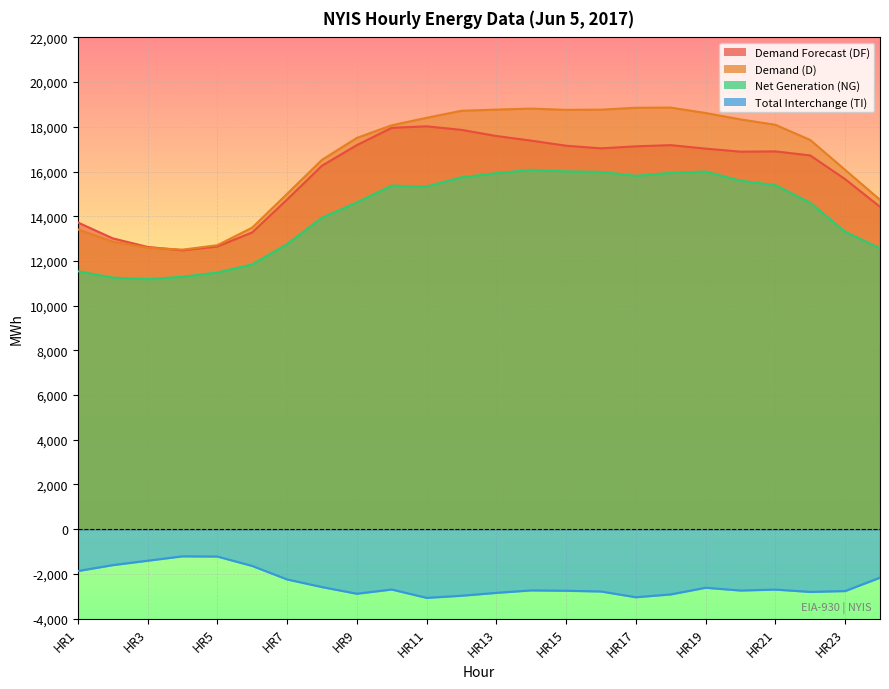

At which label does Net Generation (NG) first exceed 15331?

HR10